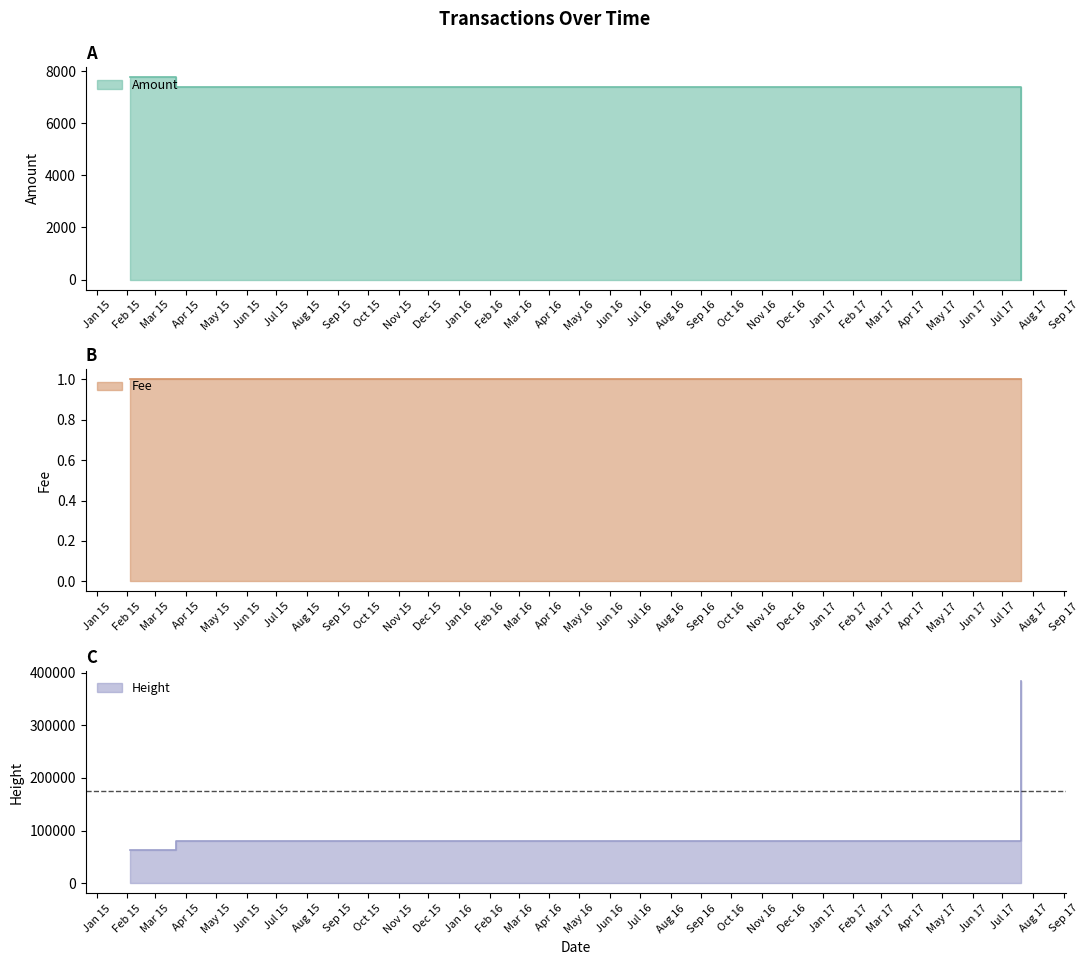

At which label is Amount closest to 3880?

2015-03-22